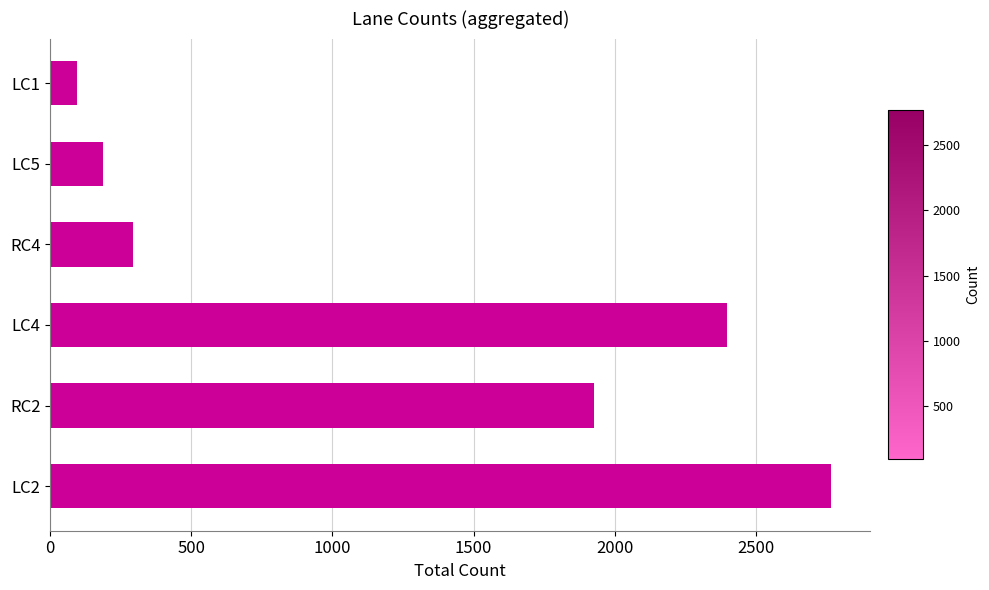

Reading bottom to top, transcribe all the data shown in this chart.

LC2=2768	RC2=1927	LC4=2397	RC4=293	LC5=188	LC1=96